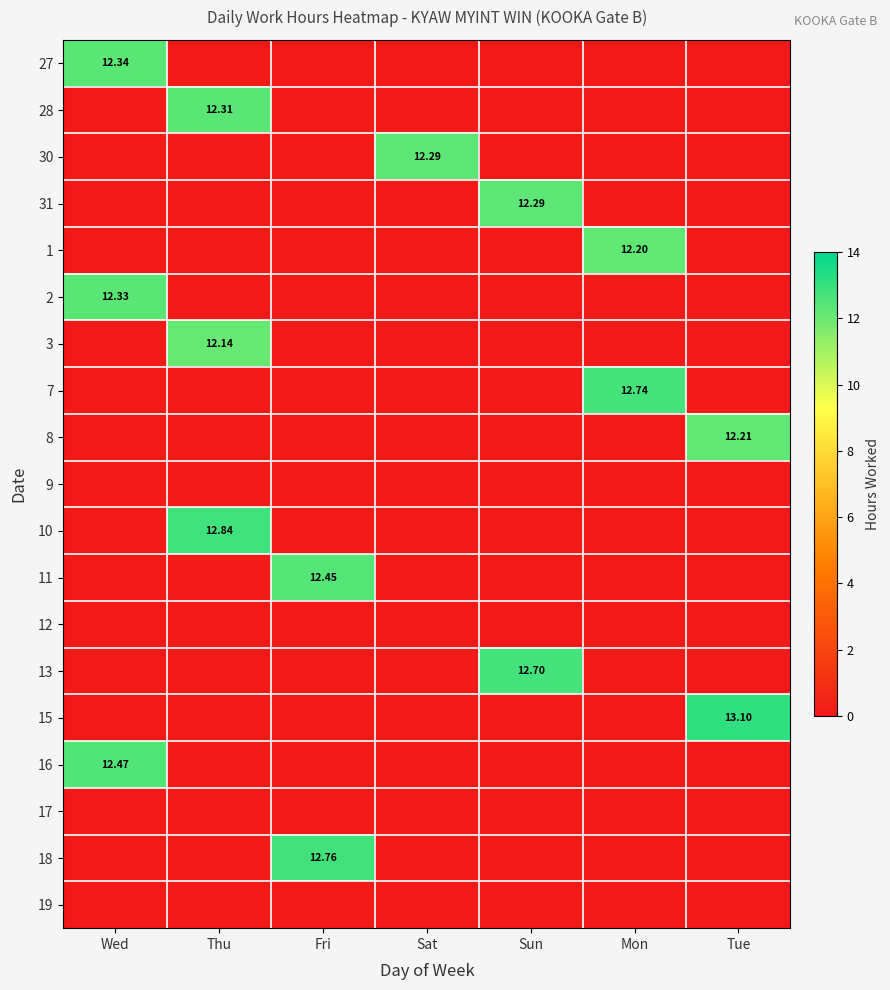

Between Mon and Thu, which is larger?

Mon